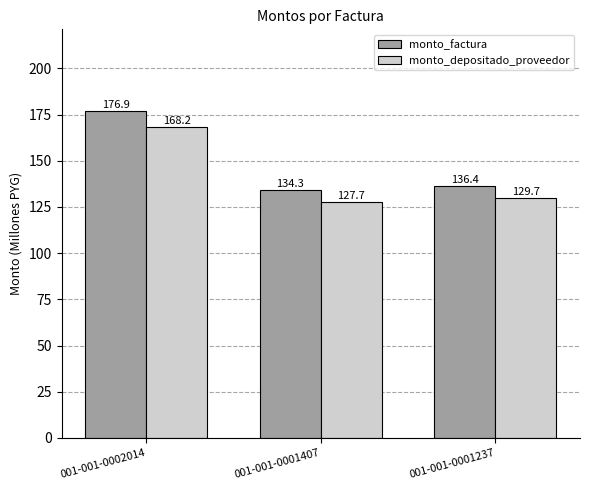

Between 001-001-0002014 and 001-001-0001407, which series saw the biggest shift?

monto_factura